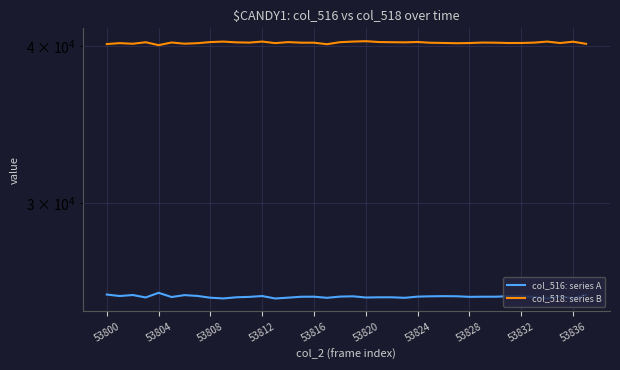

The col_516: series A series shows 25292 at 15. True or false?

True